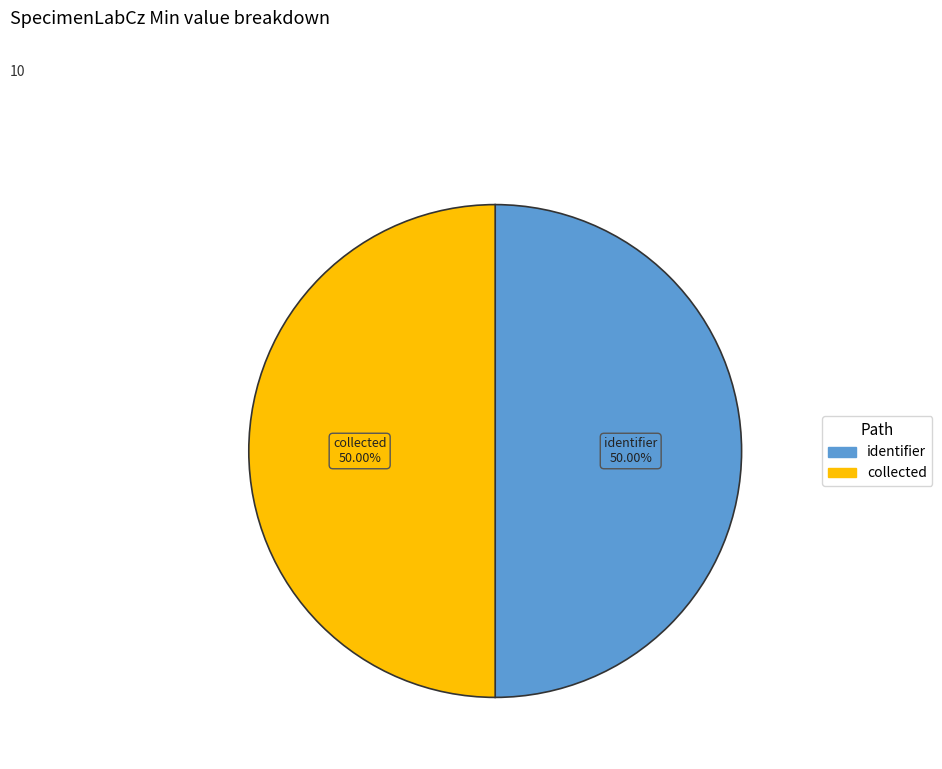

Count the number of slices in the pie.

2